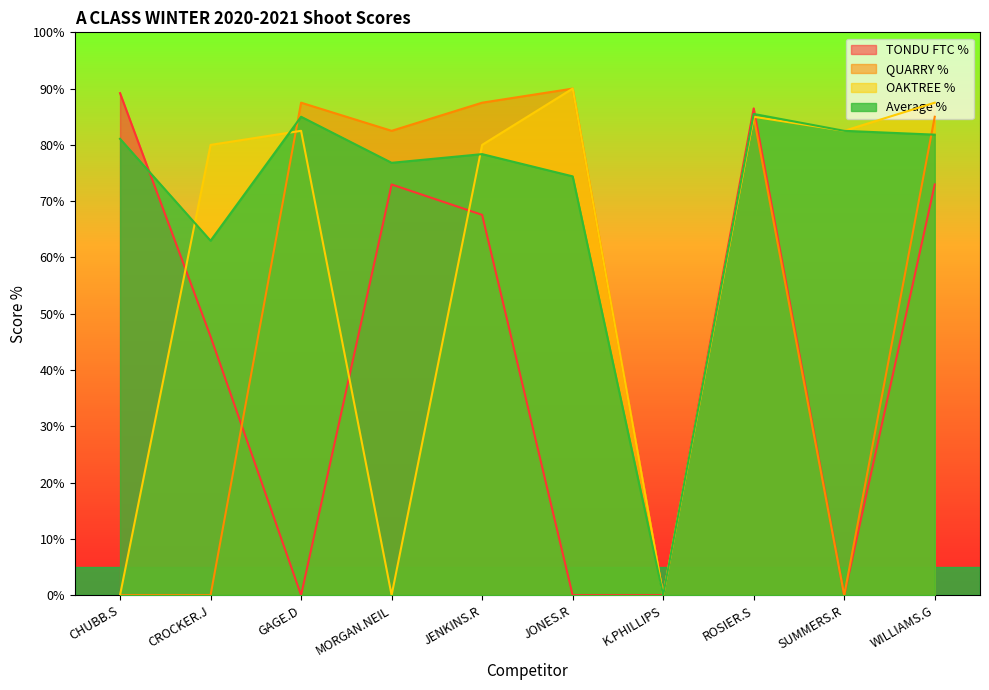

What position from the right is ROSIER.S?

3